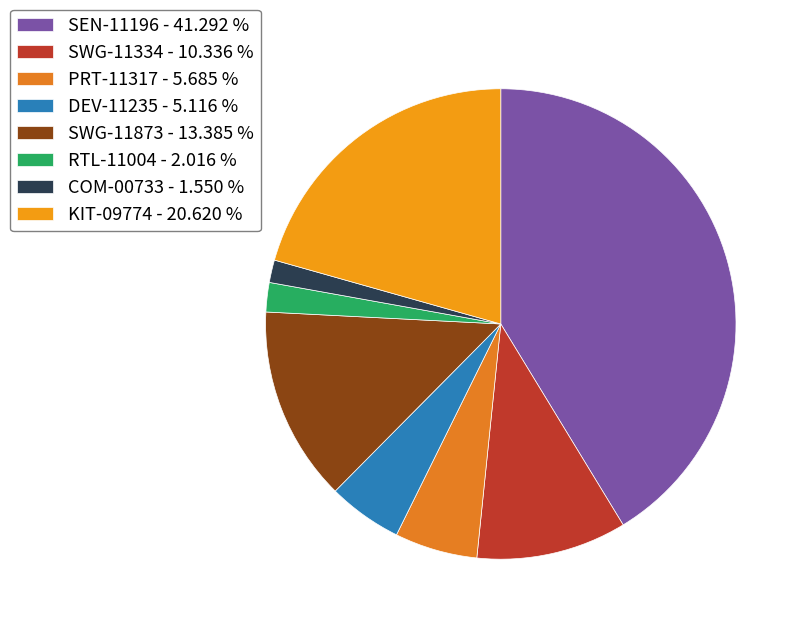

What percentage is the SWG-11873 slice, to the nearest percent?

13%